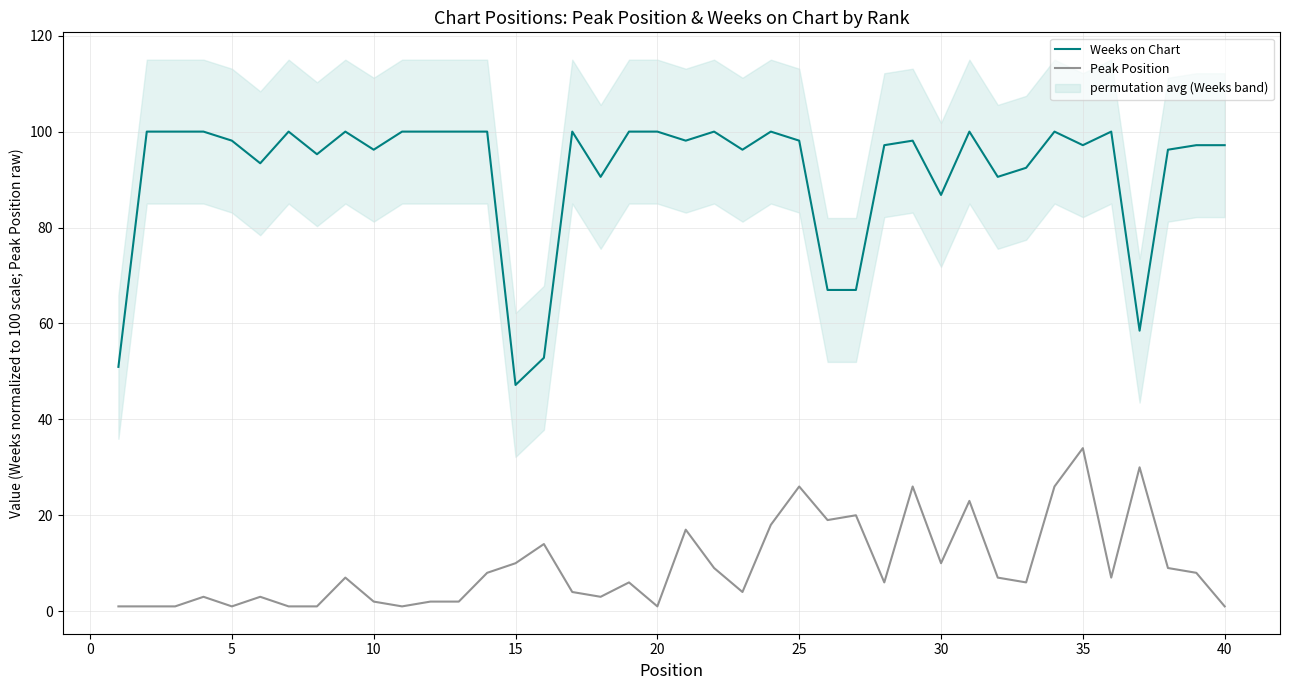

True or false: Peak Position and Weeks on Chart intersect in this chart.

False